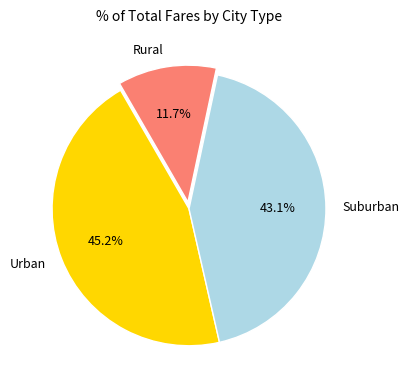

What percentage is NOT represented by Suburban?

56.9%